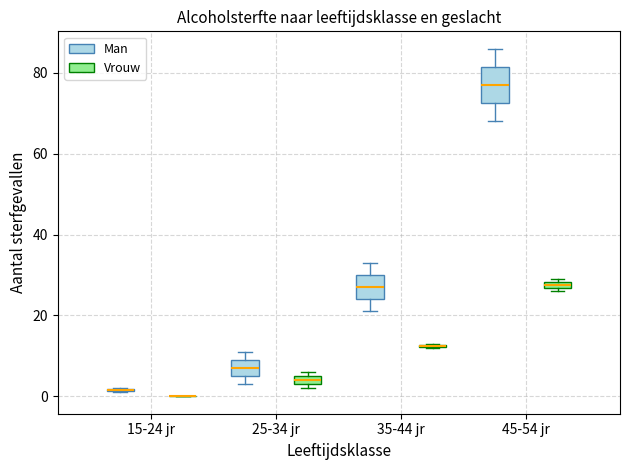

Where is the lower edge of the box for 45-54 jr (Vrouw) on the y-axis? The values are not printed on the chart, so give them approximately, as read against the axis.

26